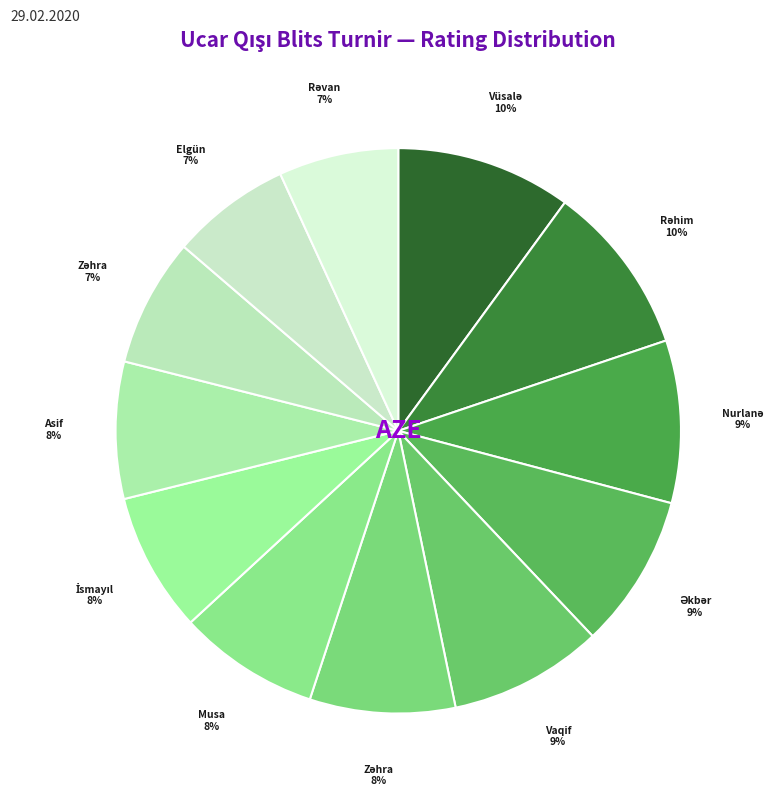

How many slices are in this pie chart?

12